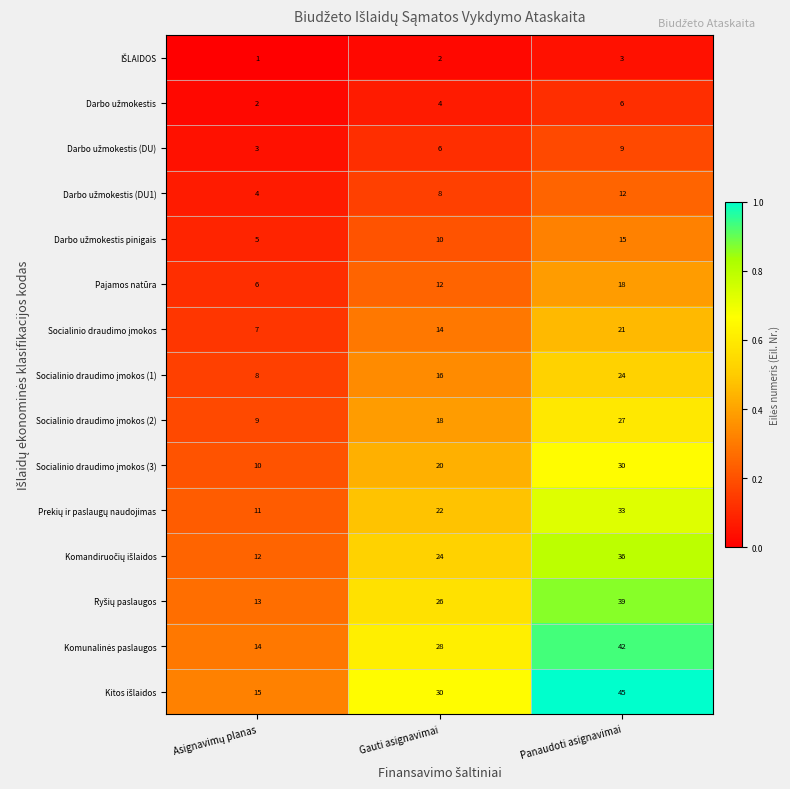

What is the total value across all series at Panaudoti asignavimai?

360